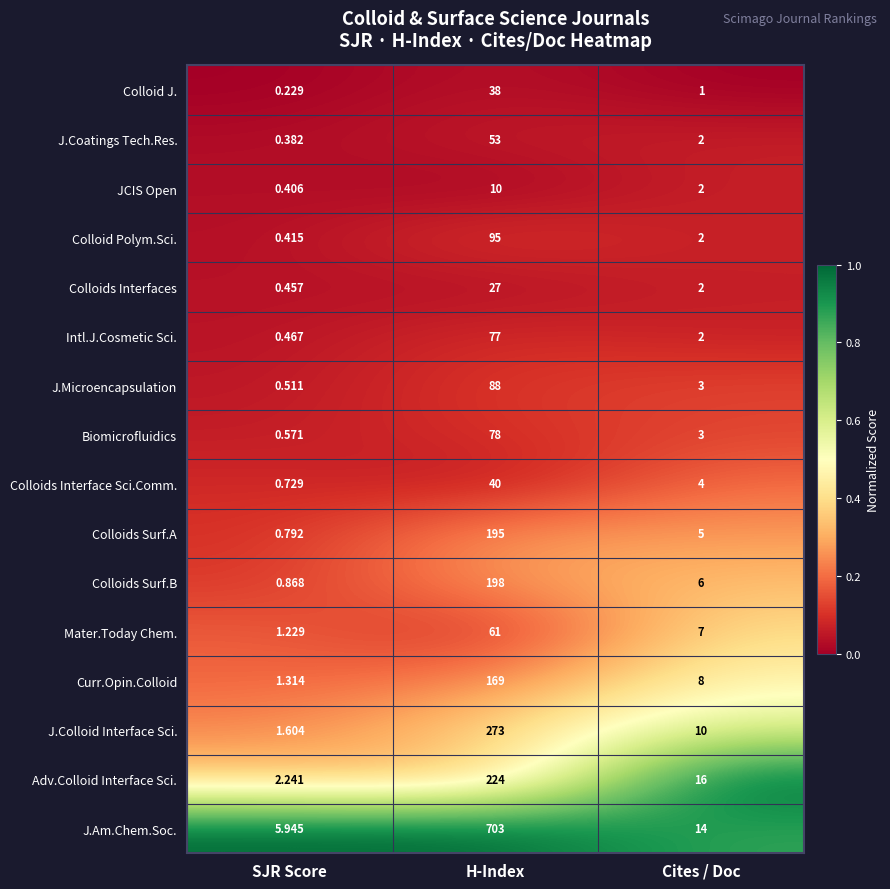

Which series has the largest total across all categories?

J.Am.Chem.Soc.